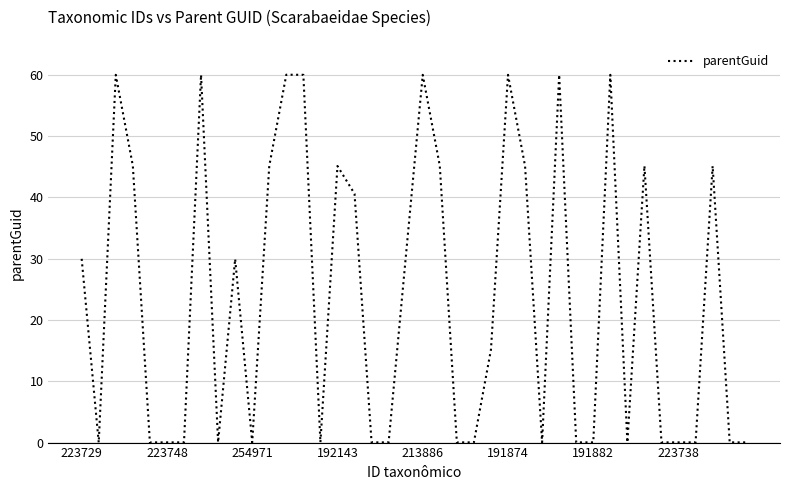

What is the difference between the maximum and minimum values?

60.0